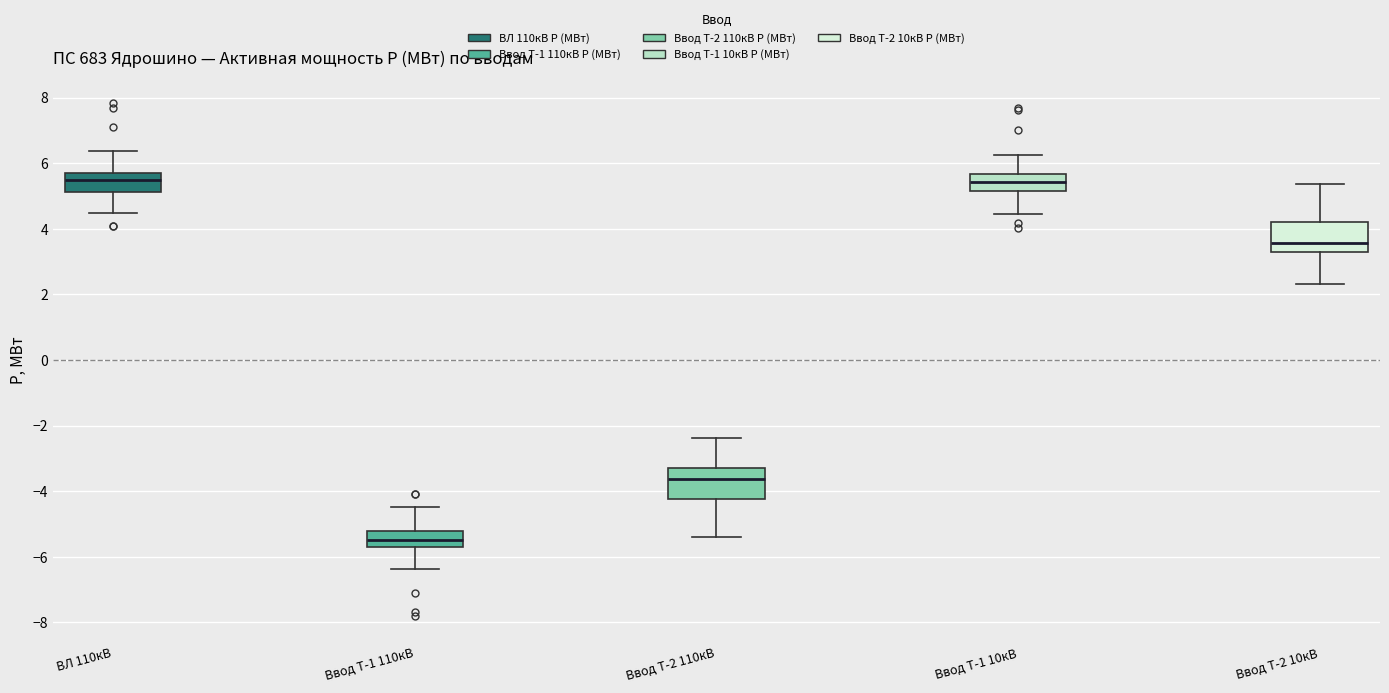

Which box's median line is the lowest?

Ввод Т-1 110кВ